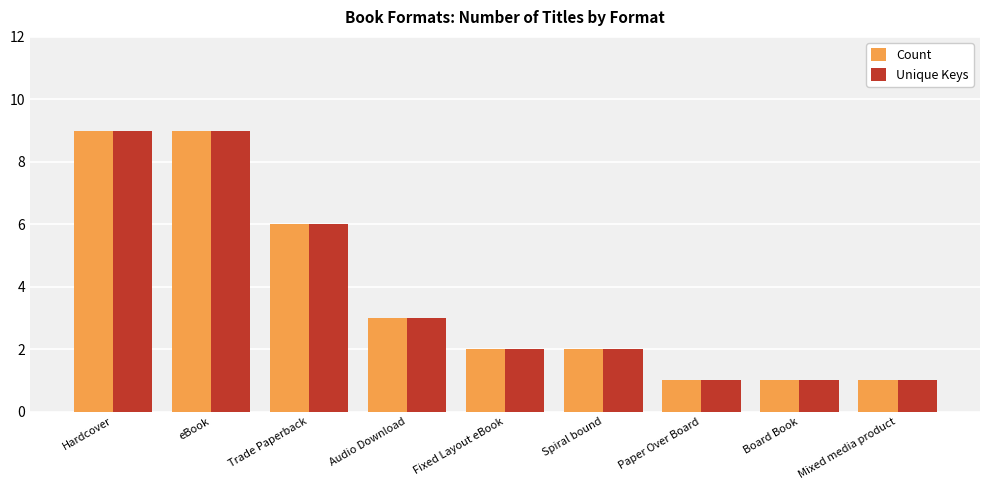

Reading left to right, what are all the values shown in this chart?

Count: 9	9	6	3	2	2	1	1	1
Unique Keys: 9	9	6	3	2	2	1	1	1